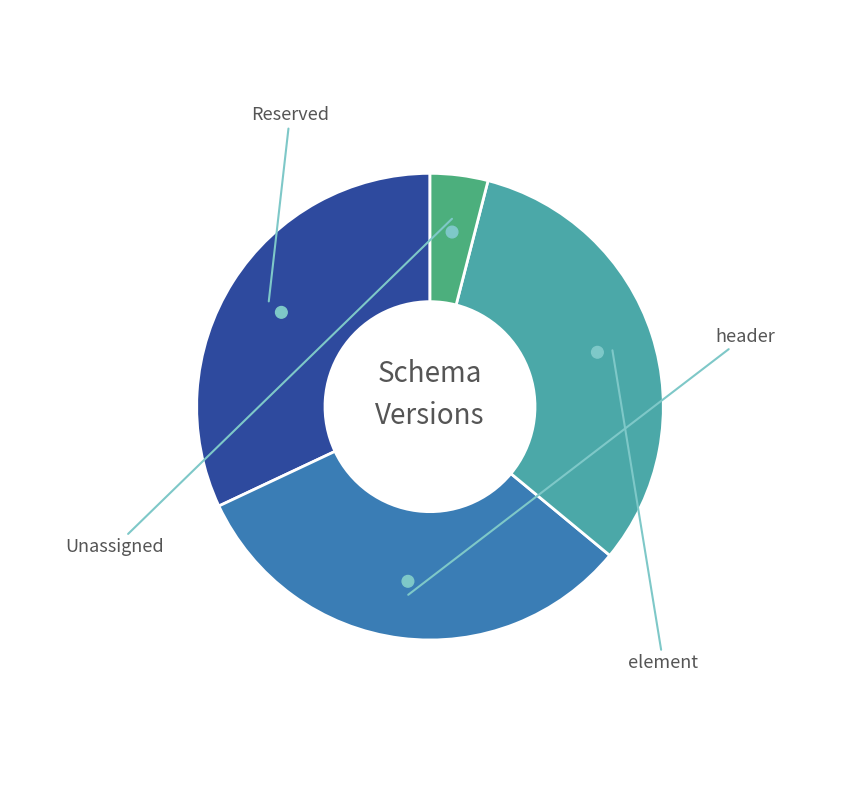

Is it true that element is 32% of the pie?

True